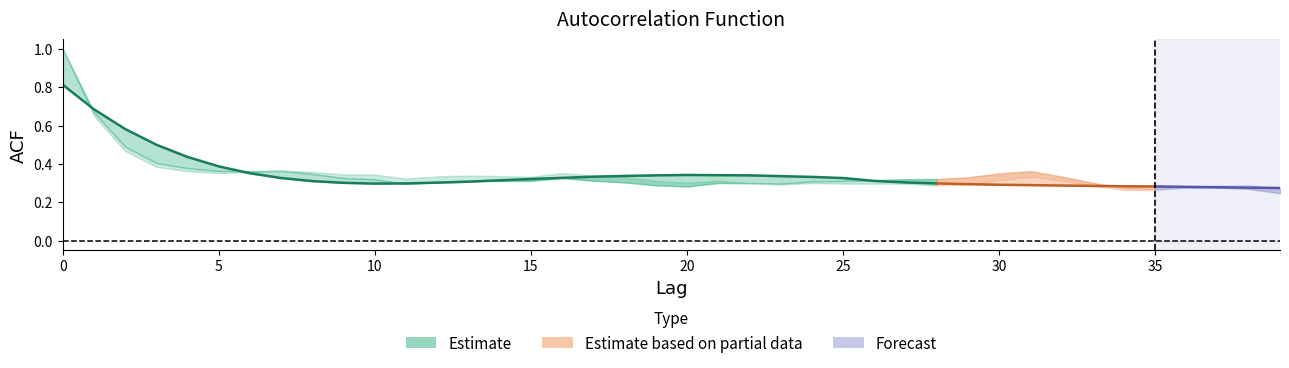

True or false: acf_li has more than 2 points higher than both neighbors.

True